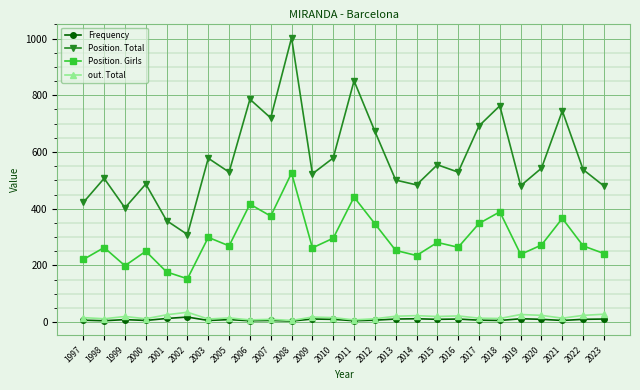

What is the difference between the highest and lowest values at 1997?

415